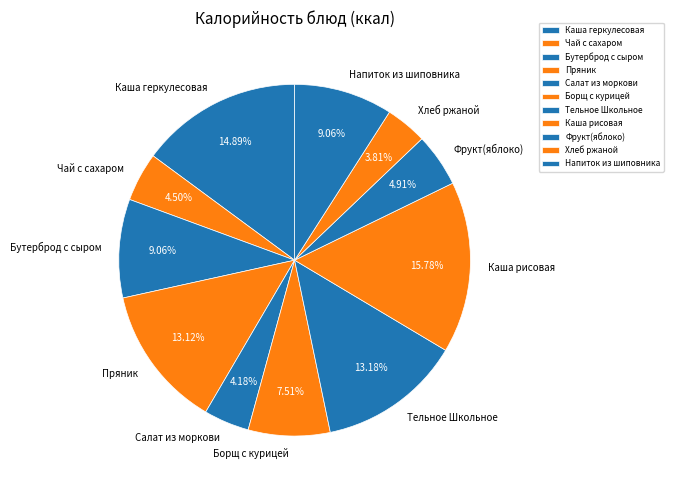

What is the ratio of the value at Пряник to the value at Каша геркулесовая?

0.9